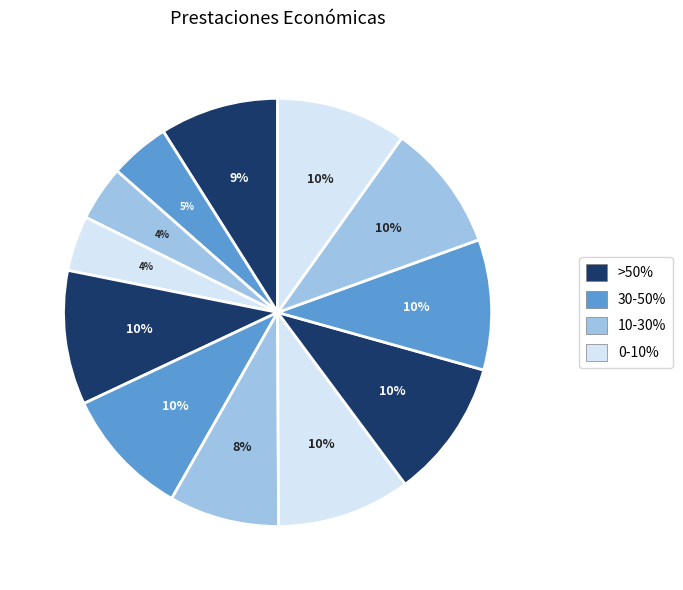

Count the number of slices in the pie.

12